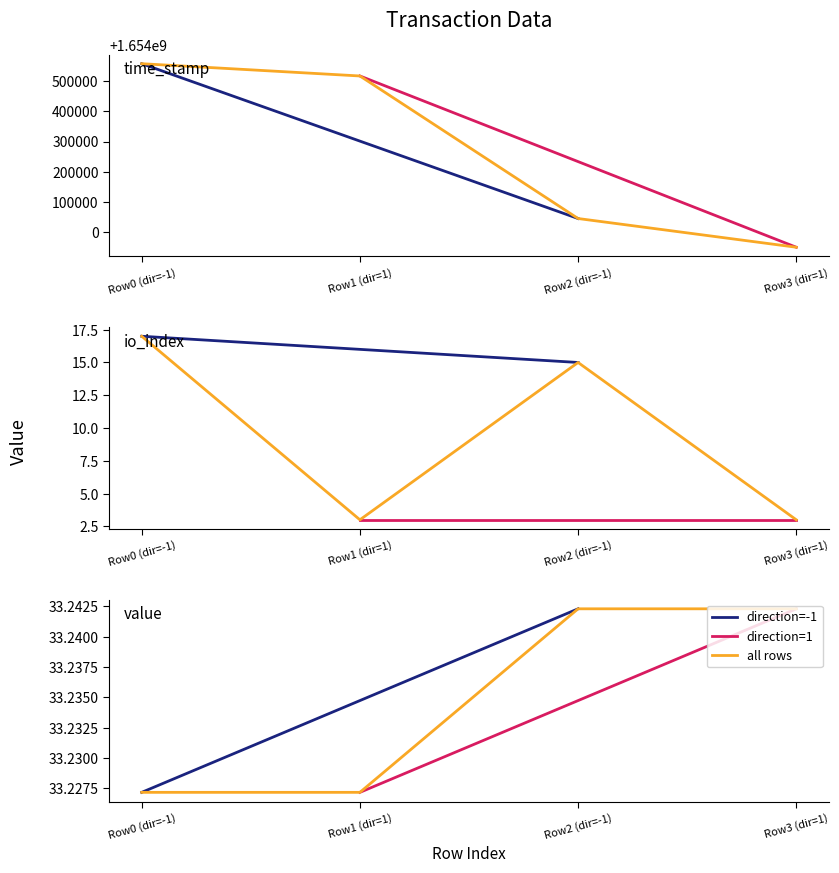

True or false: time_stamp has more than 0 interior local peaks.

False